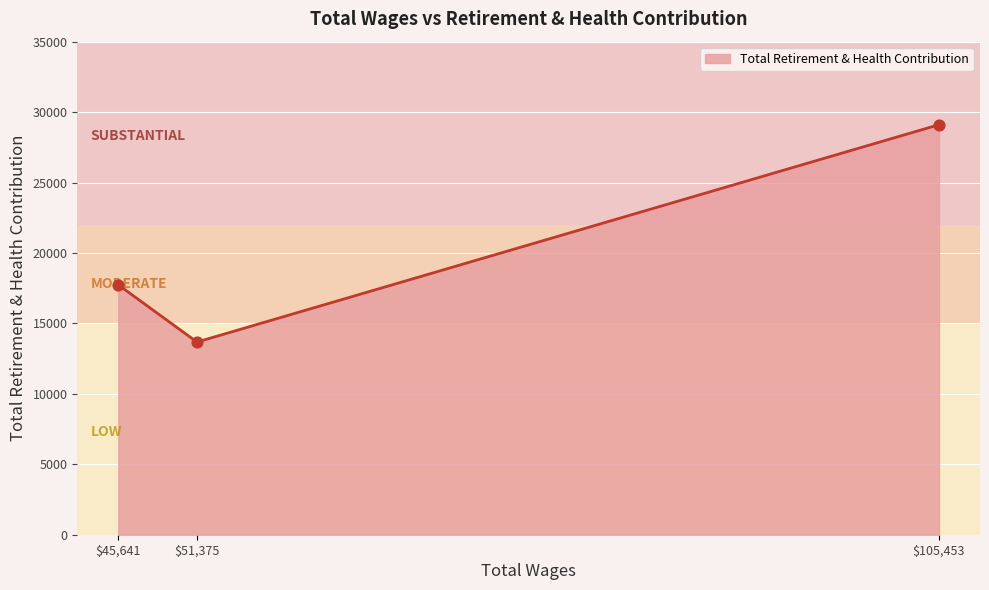

What is the greatest value displayed?

29105